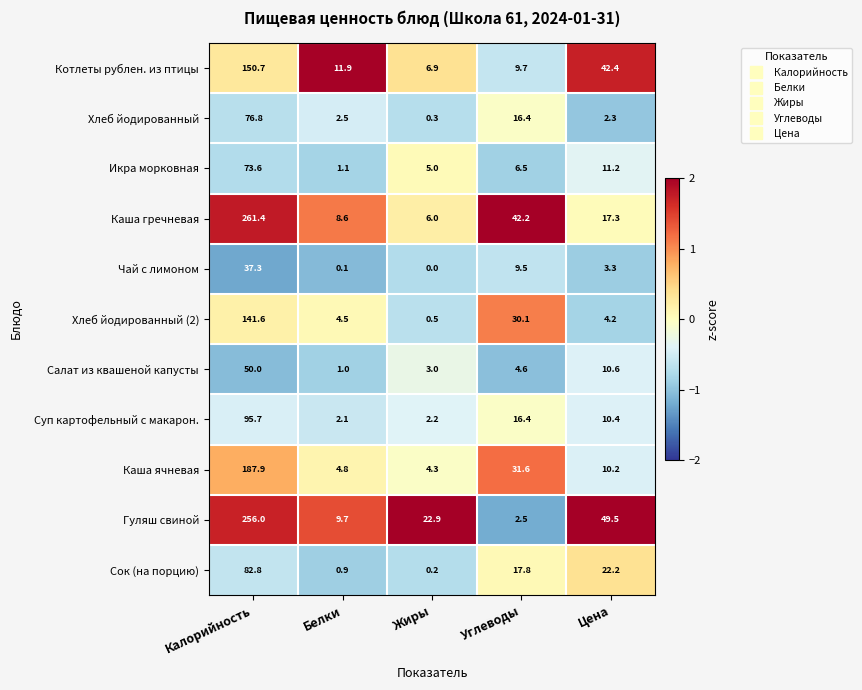

What is the difference between the maximum and second lowest values in the Каша ячневая series?

183.1